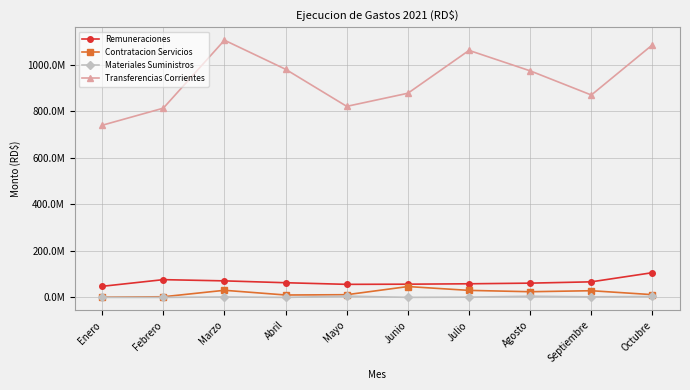

What are all the series names shown in the legend?

Remuneraciones, Contratacion Servicios, Materiales Suministros, Transferencias Corrientes